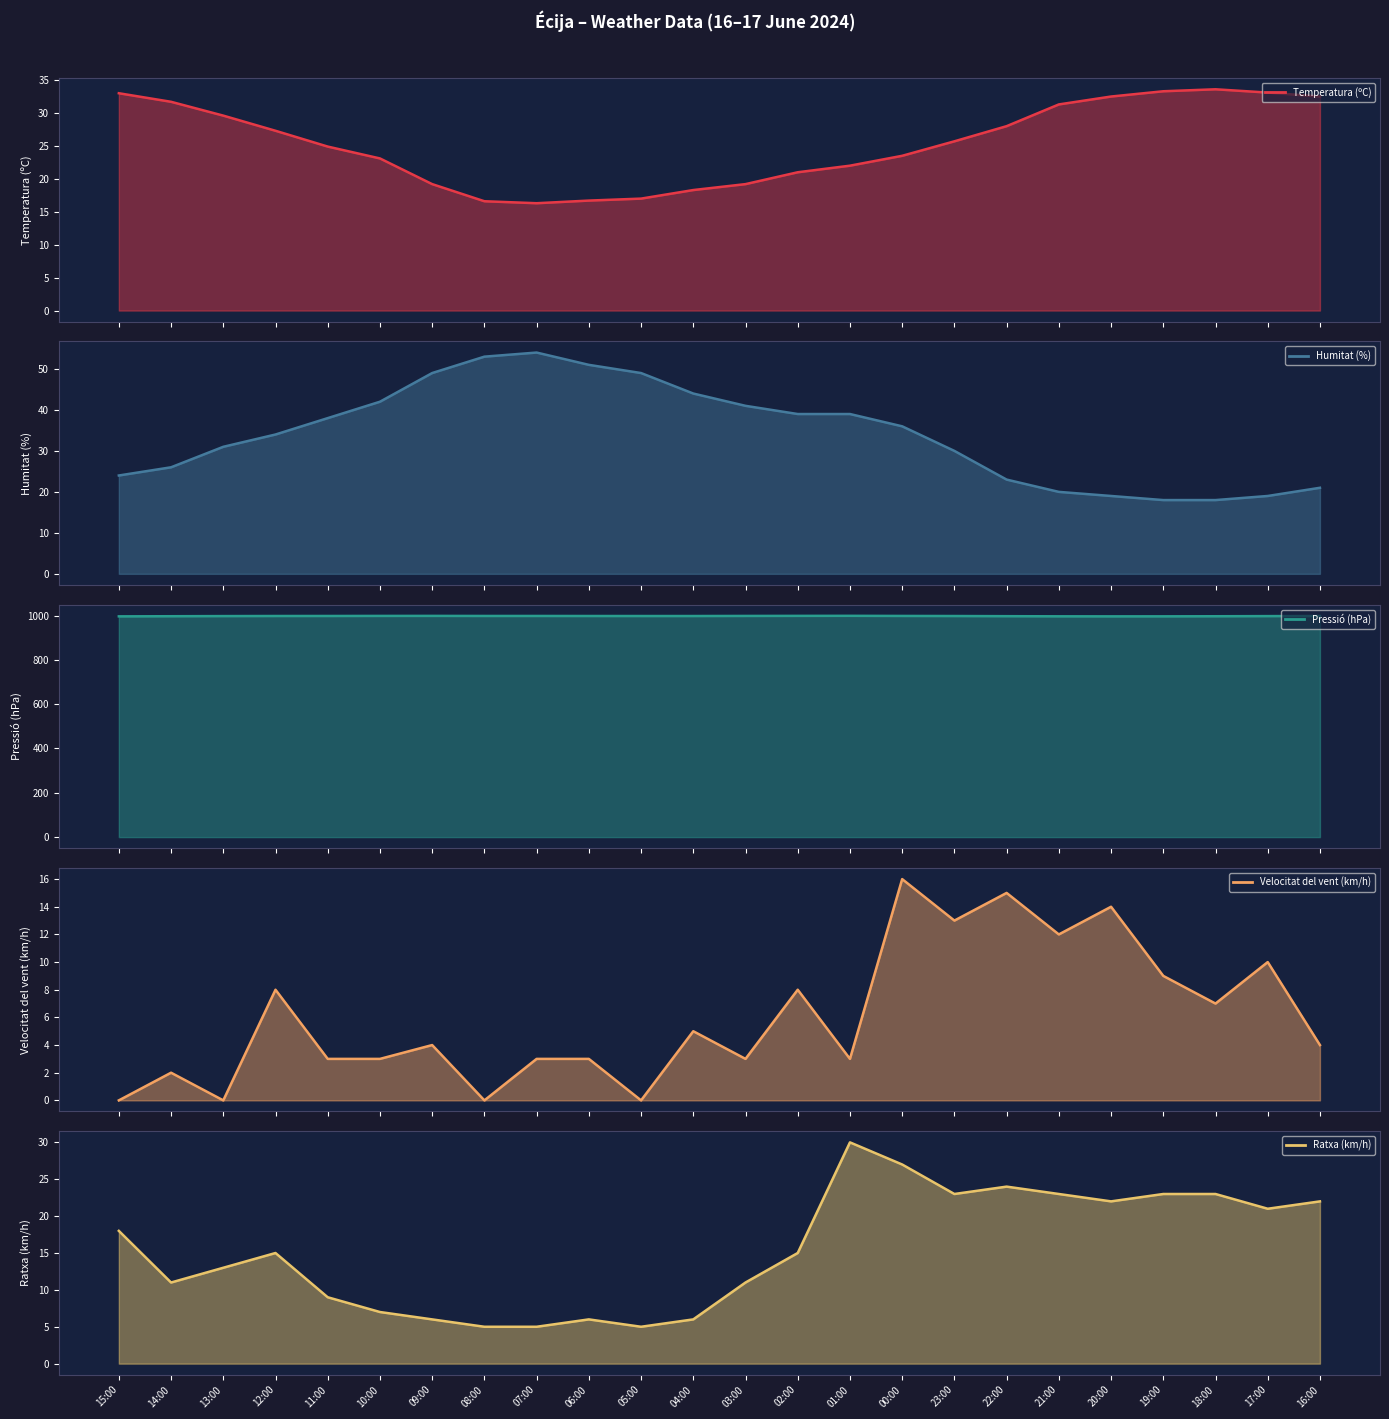

What is the difference between the second highest and second lowest values in the Humitat (%) (line) series?

35.0